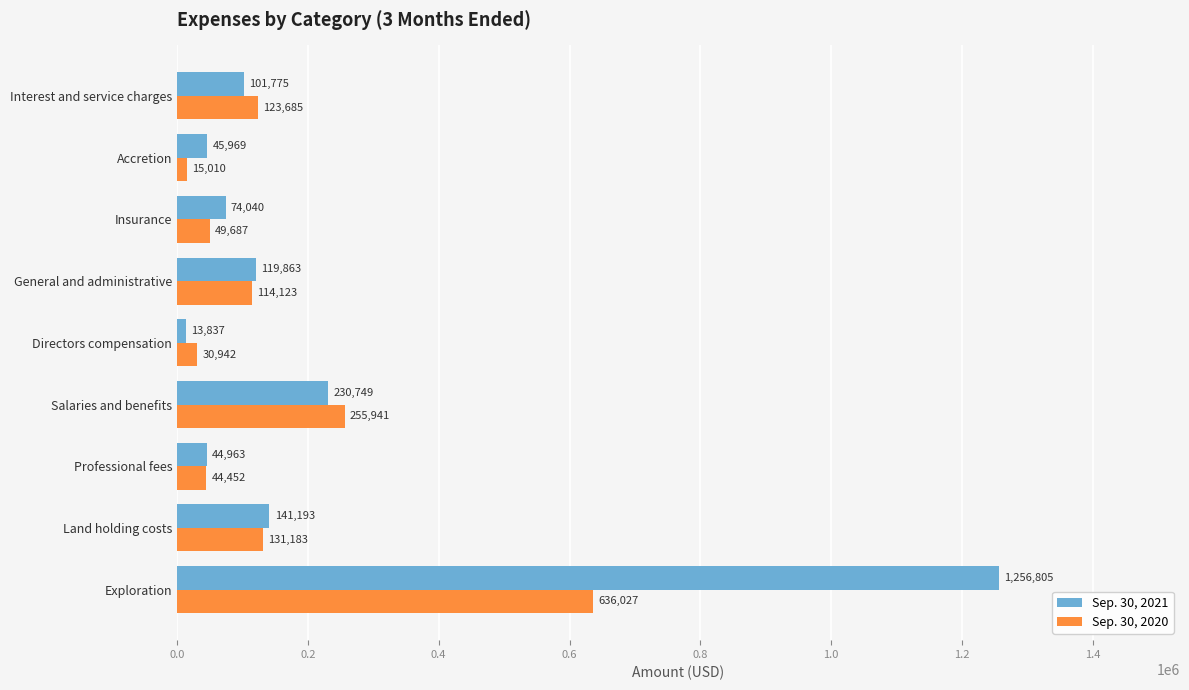

Which series changed the most between Land holding costs and Accretion?

Sep. 30, 2020